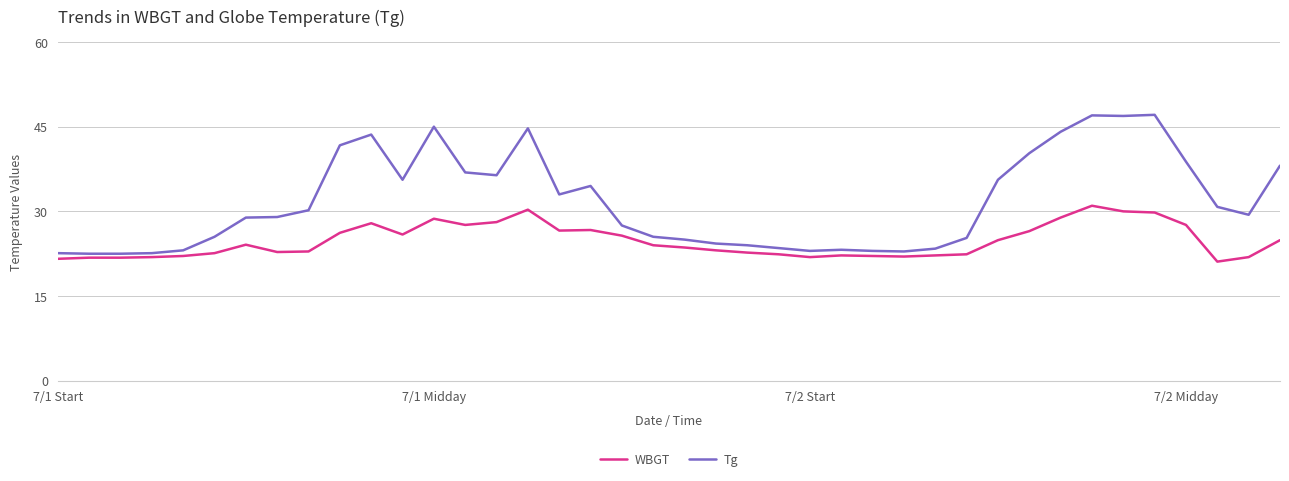

What is the sum of all Tg values?

1267.0